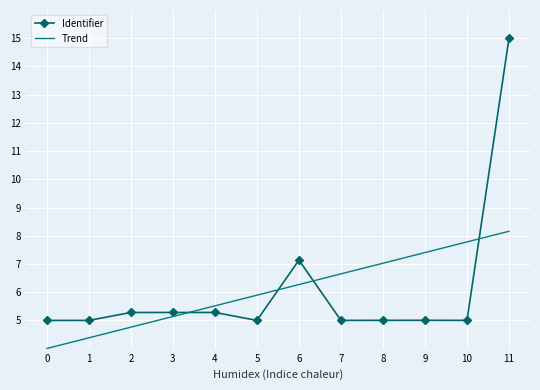

True or false: Trend has more than 1 points higher than both neighbors.

False